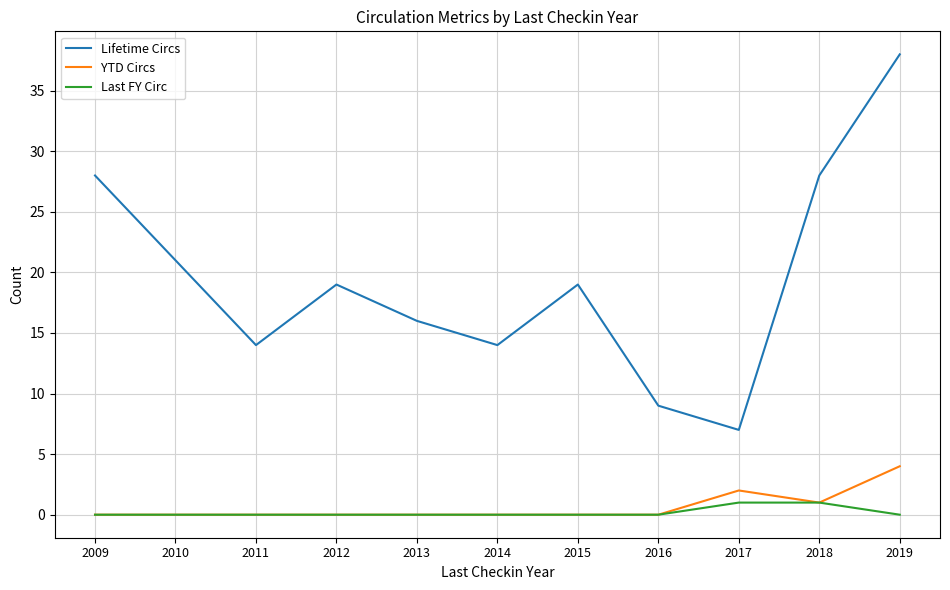

The value of Lifetime Circs at 2014 is 9. True or false?

False